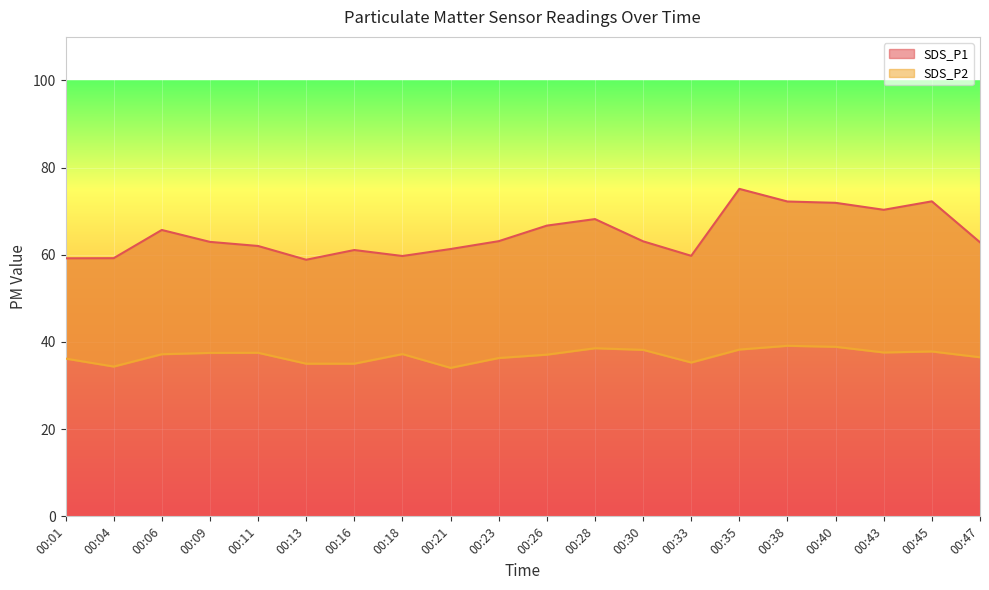

What is the lowest value of the SDS_P1 series?

58.9